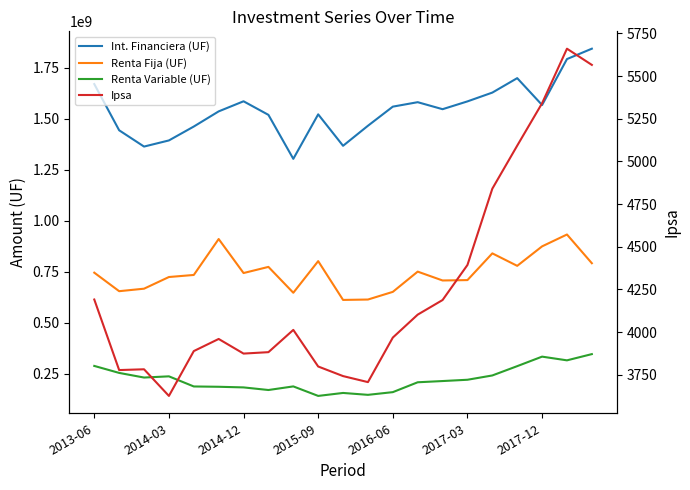

Reading left to right, extract all data points from this chart.

Int. Financiera (UF): 1670595763.7	1443984141.6	1364153200.5	1394230922.9	1462410203.9	1536687081.7	1586213980.6	1519628191.2	1303939961.1	1522145422.2	1367936177.4	1466218594.7	1559966161.6	1581804429.1	1547431806.9	1585699245.3	1628842000.8	1699678232.6	1567923801.7	1793247139.6	1844113118.6
Renta Fija (UF): 745746160.9	654944200.3	667208415.2	724430631.2	734547080.9	910738746.0	743957011.3	774083815.9	647254534.1	802348134.1	612101834.4	614022663.0	651621519.2	750893234.9	707490564.2	709367002.4	840440270.2	779227557.7	874767218.7	932928362.8	792086897.0
Renta Variable (UF): 288449911.4	254197474.0	231485213.4	237382883.9	187734521.0	186201719.8	183105171.0	170329495.7	188017426.7	141378289.7	155924675.4	146646180.4	159893715.4	208269878.4	214306364.3	220619634.1	241700250.4	287363246.6	333991388.5	315819776.7	346369282.4
Ipsa: 4191.1	3777.8	3782.4	3626.4	3889.0	3960.0	3874.4	3882.7	4013.2	3798.7	3742.5	3707.2	3968.2	4102.6	4188.2	4393.6	4840.5	5092.7	5341.1	5660.7	5565.8